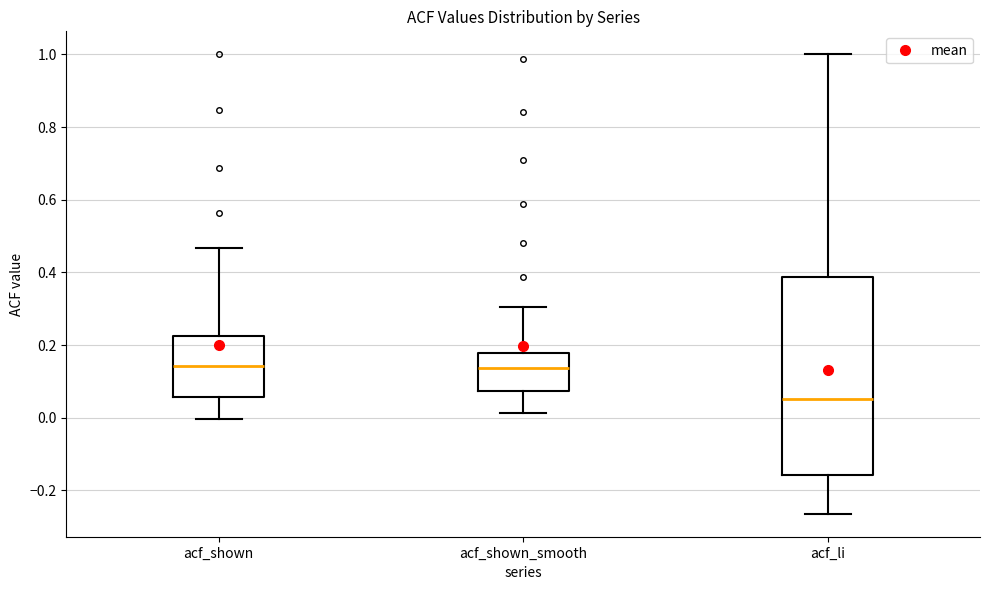

Reading left to right, read every box against the y-axis: the position of its median line, the range the box covers, and the ends of its whiskers. The values are not printed on the chart, so give them approximately, as read against the axis.

acf_shown: median 0.14, box 0.06 to 0.22, whiskers 0.00 to 0.46
acf_shown_smooth: median 0.14, box 0.08 to 0.18, whiskers 0.02 to 0.30
acf_li: median 0.06, box -0.16 to 0.38, whiskers -0.26 to 1.00